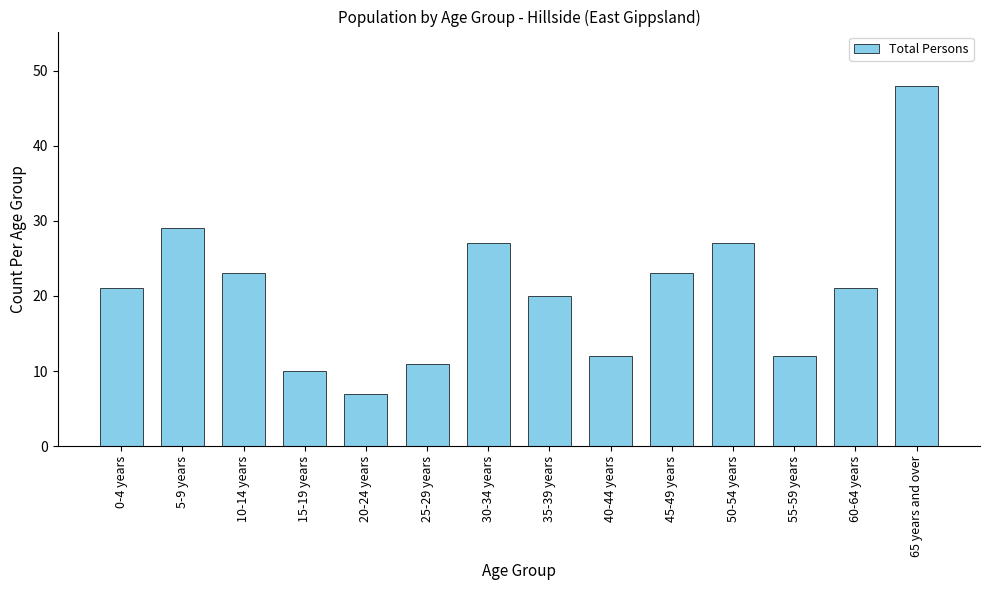

What is the approximate value at 45-49 years, to the nearest 5?

25